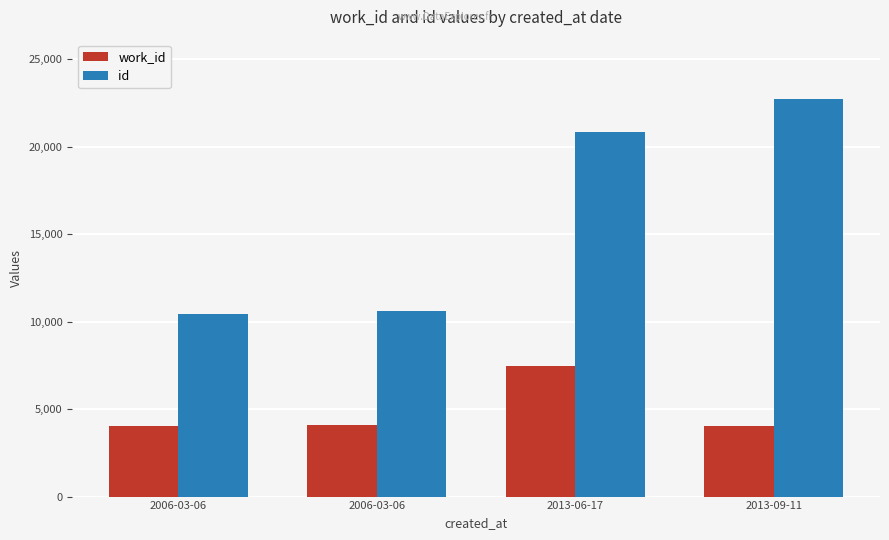

What are all the series names shown in the legend?

work_id, id